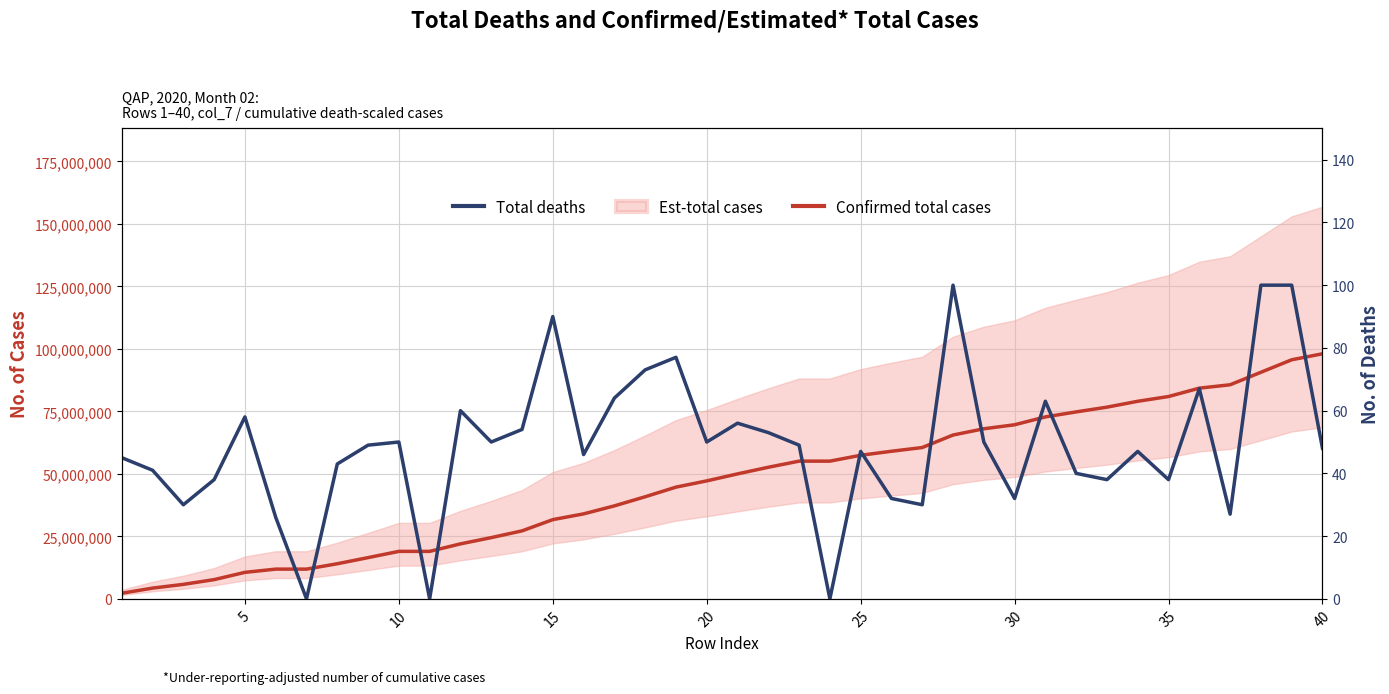

What is the greatest value displayed?

98050000